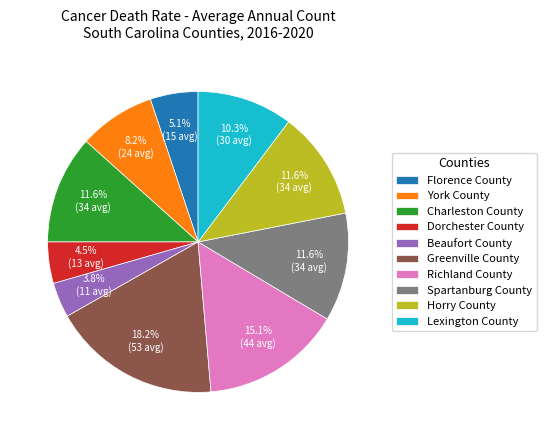

Do Richland County and Beaufort County together represent more than half of the pie?

No